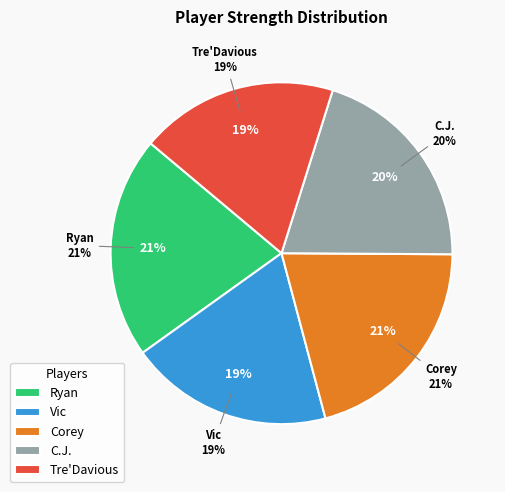

What percentage is NOT represented by Corey?

79.2%